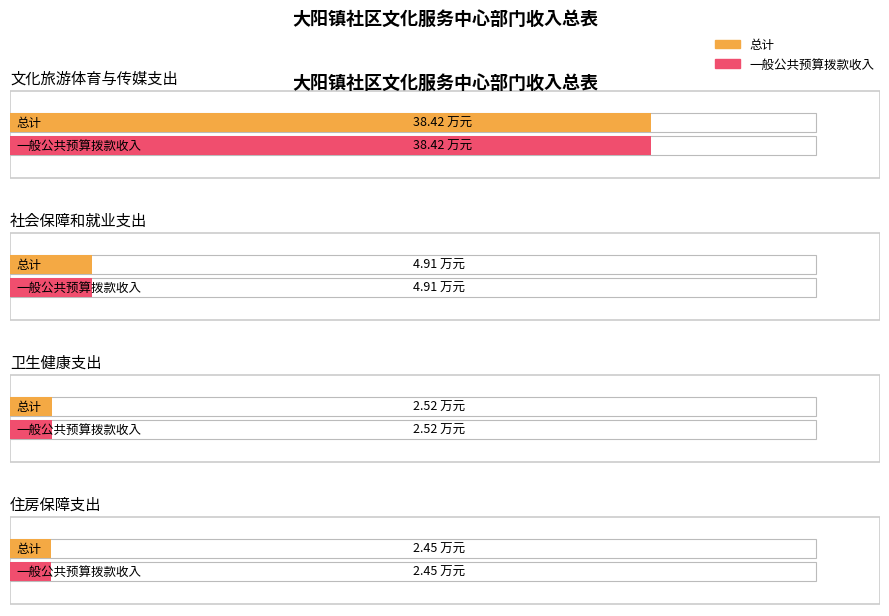

Is it true that 一般公共预算拨款收入 equals 4.3 at 卫生健康支出?

False